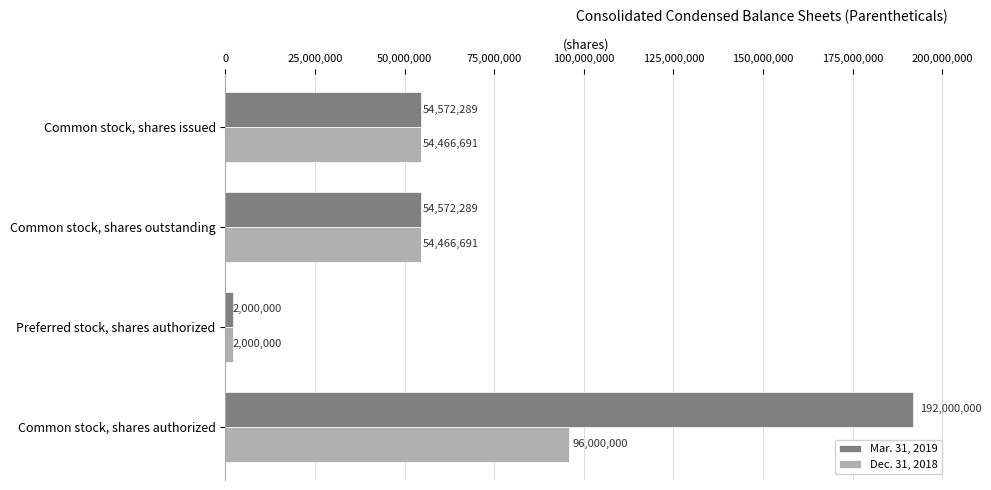

What are all the series names shown in the legend?

Mar. 31, 2019, Dec. 31, 2018